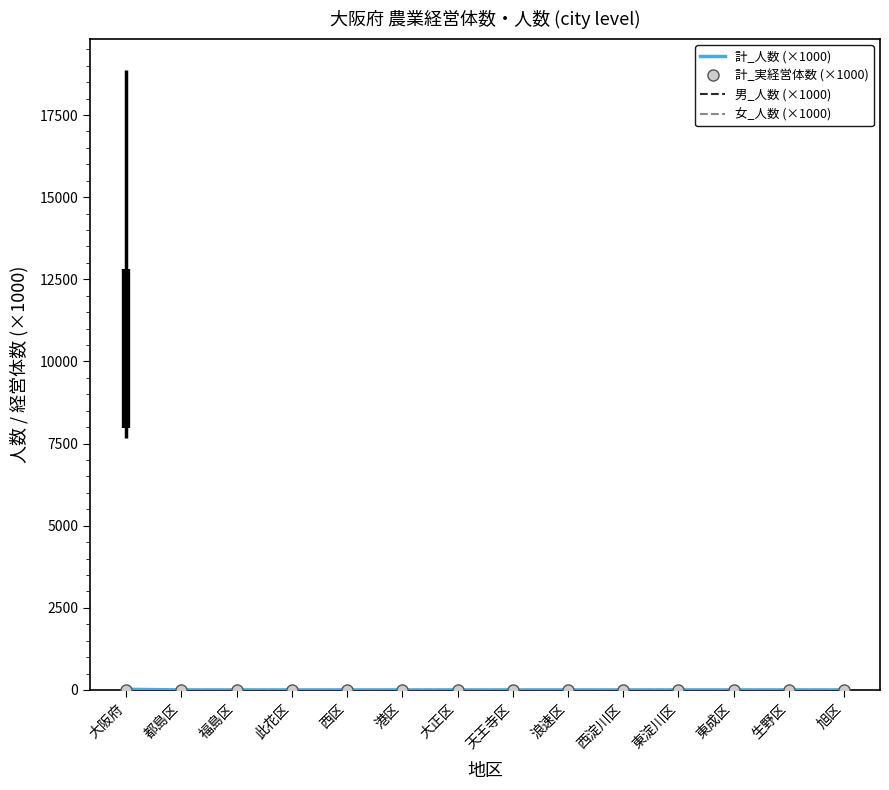

Rank the categories by 計_人数 (×1000) value from lowest to highest.

都島区, 福島区, 此花区, 西区, 港区, 大正区, 天王寺区, 浪速区, 西淀川区, 東成区, 生野区, 旭区, 東淀川区, 大阪府